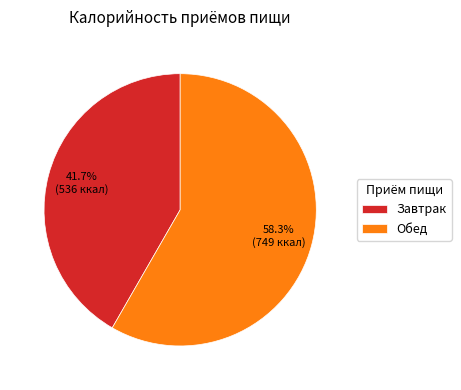

To the nearest percent, what portion does Завтрак represent?

42%